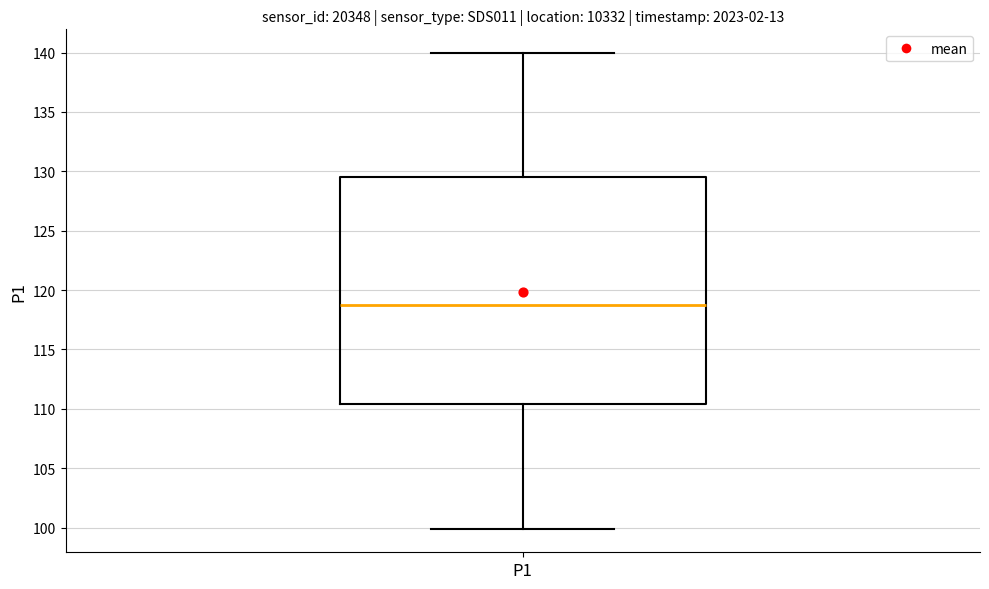

Where is the lower edge of the box for P1 on the y-axis? The values are not printed on the chart, so give them approximately, as read against the axis.

110.5